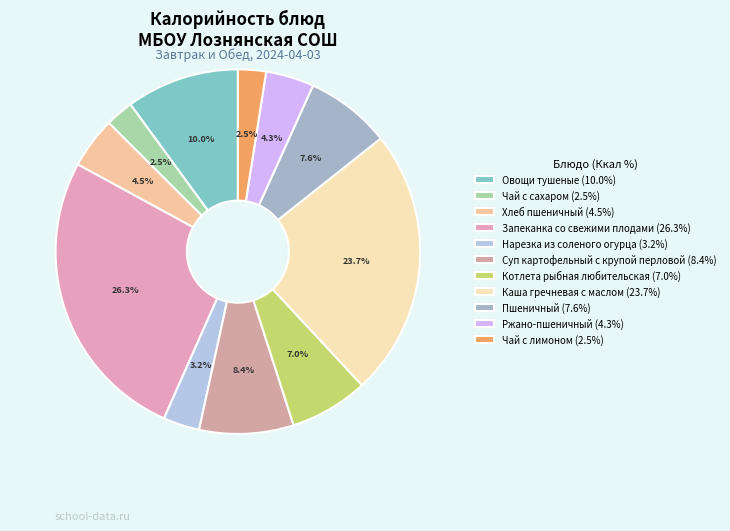

What percentage is the Котлета рыбная любительская slice, to the nearest percent?

7%